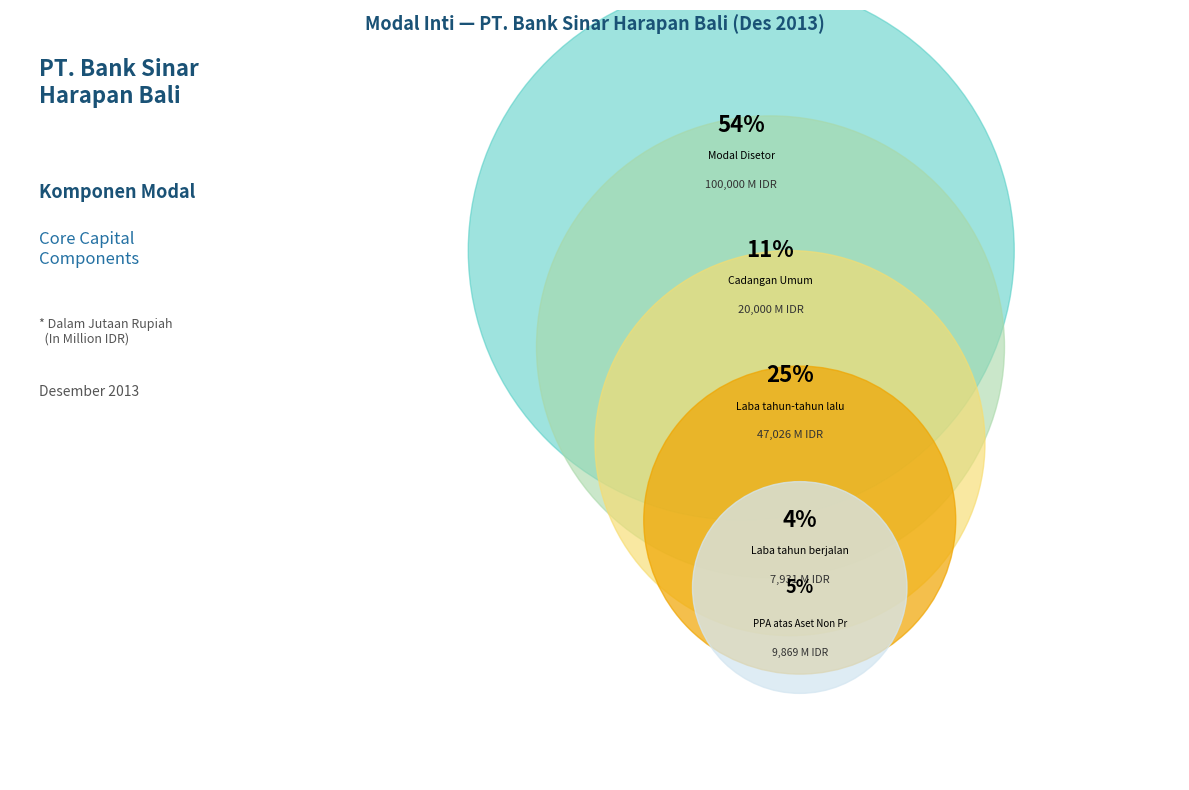

Which slice represents more than half of the pie?

Modal Disetor (Paid in Capital)